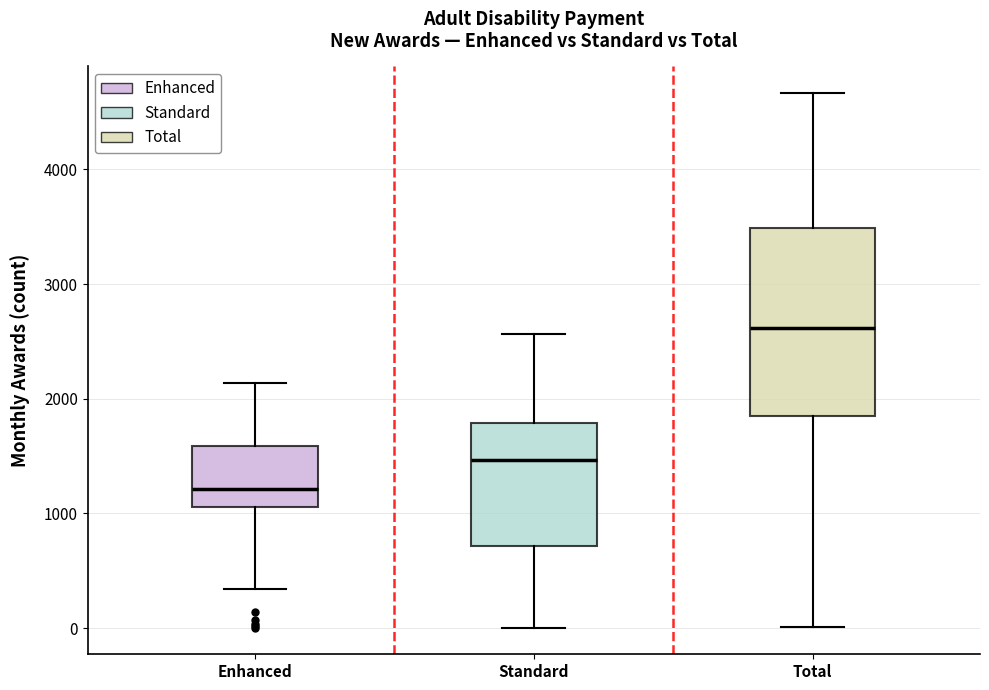

Which box is the tallest, from its lower edge to its upper edge?

Total